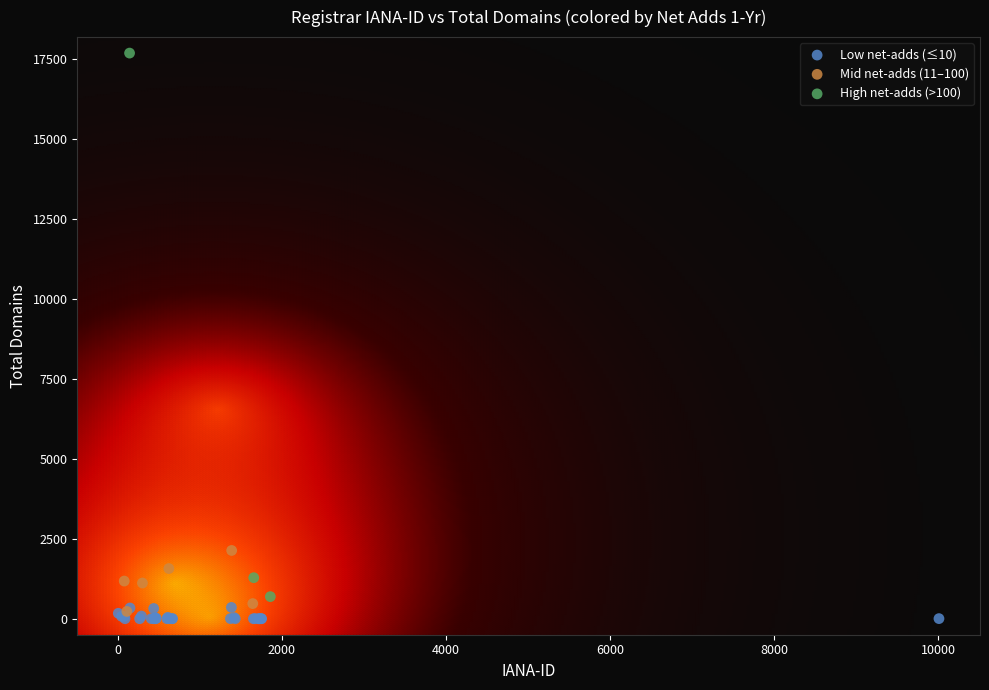

Which series has the widest spread of Y values?

High net-adds (>100)